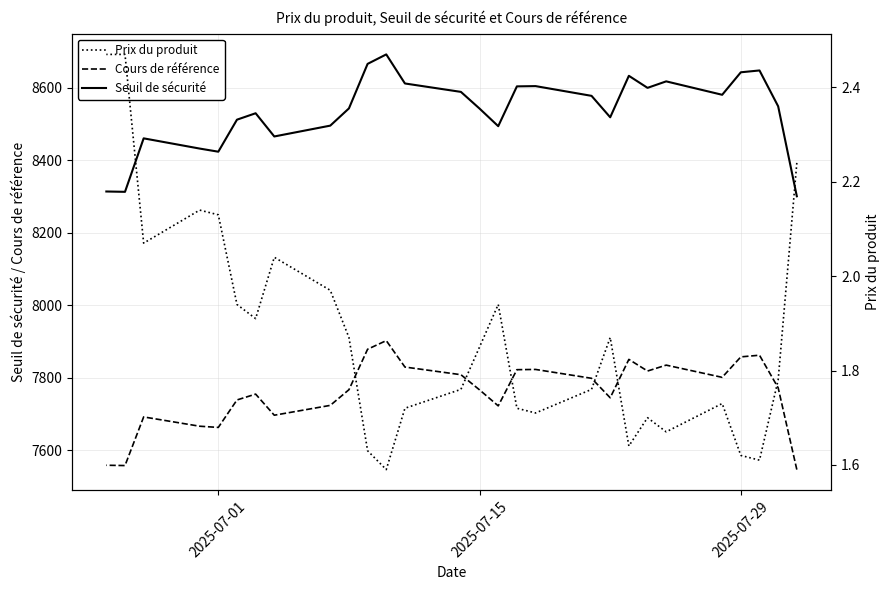

Which series has the widest spread of values?

Seuil de sécurité